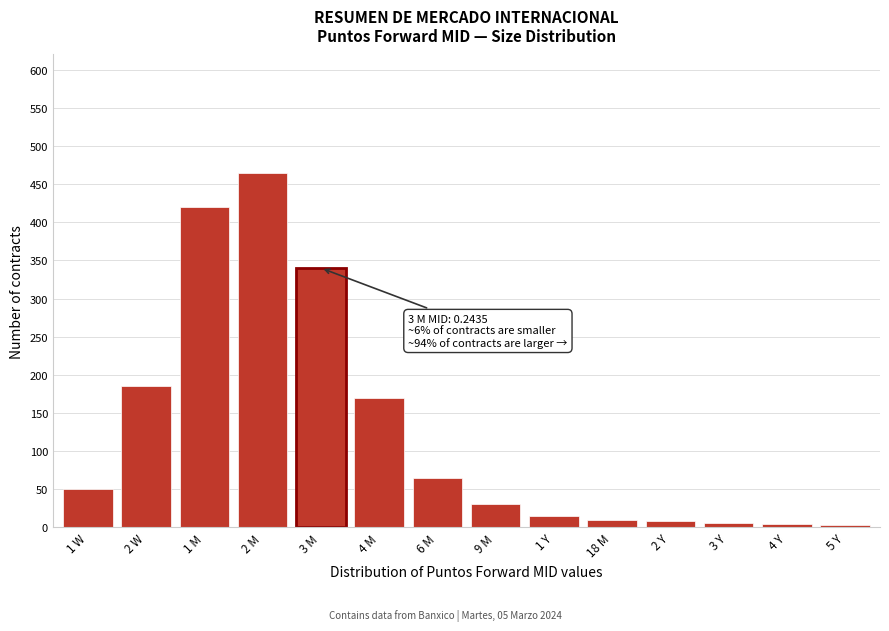

What is the change in value from 2 M to 4 M?

-295